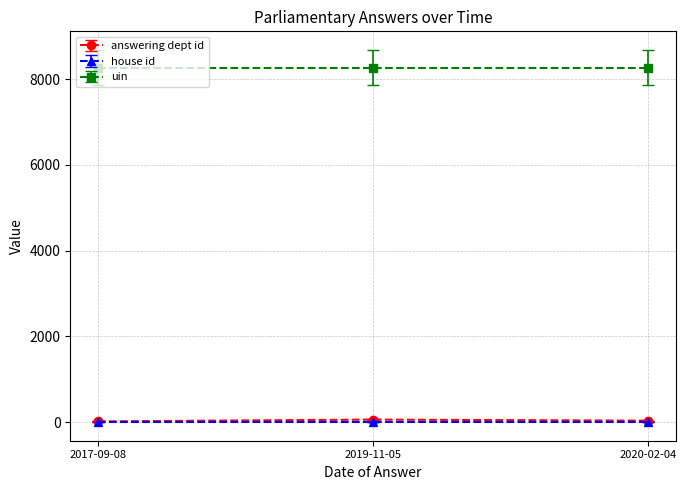

What is the maximum value shown in the chart?

8270